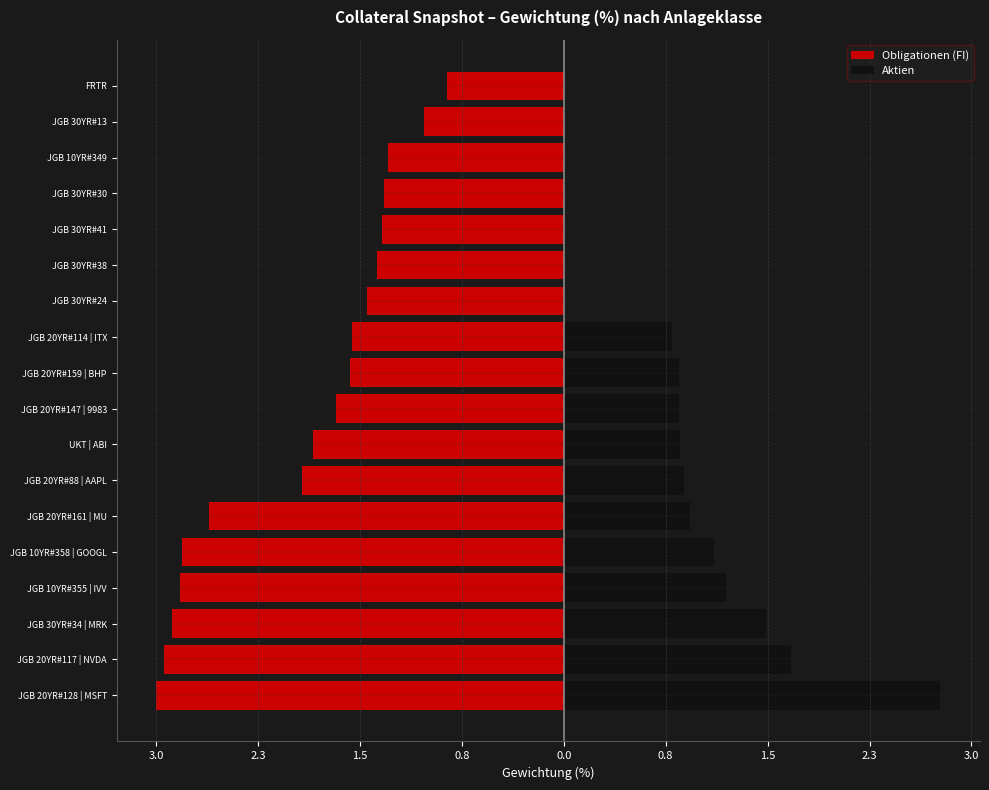

Between JGB 20YR#88 | AAPL and UKT | ABI, which is larger?

UKT | ABI